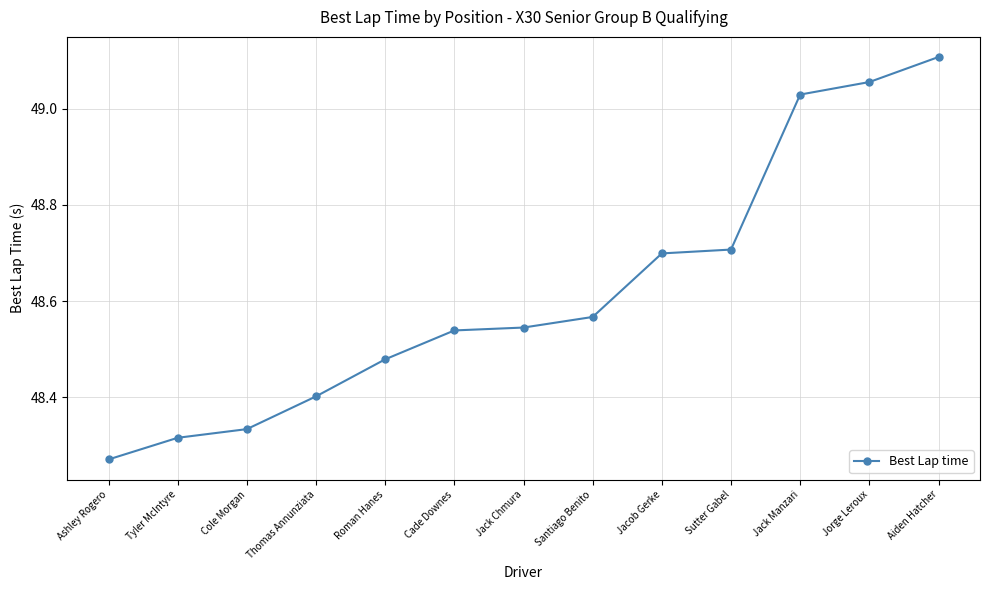

True or false: the data has more than 2 interior local peaks.

False